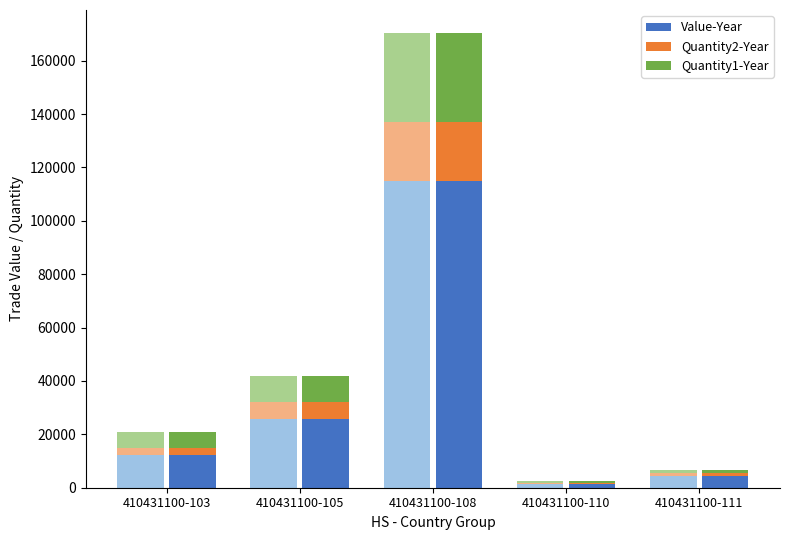

Reading left to right, transcribe all the data shown in this chart.

Value-Year: 410431100-103=12212	410431100-105=25739	410431100-108=114888	410431100-110=1554	410431100-111=4476
Quantity2-Year: 410431100-103=2660	410431100-105=6422	410431100-108=22063	410431100-110=334	410431100-111=1087
Quantity1-Year: 410431100-103=6022	410431100-105=9879	410431100-108=33537	410431100-110=575	410431100-111=1221